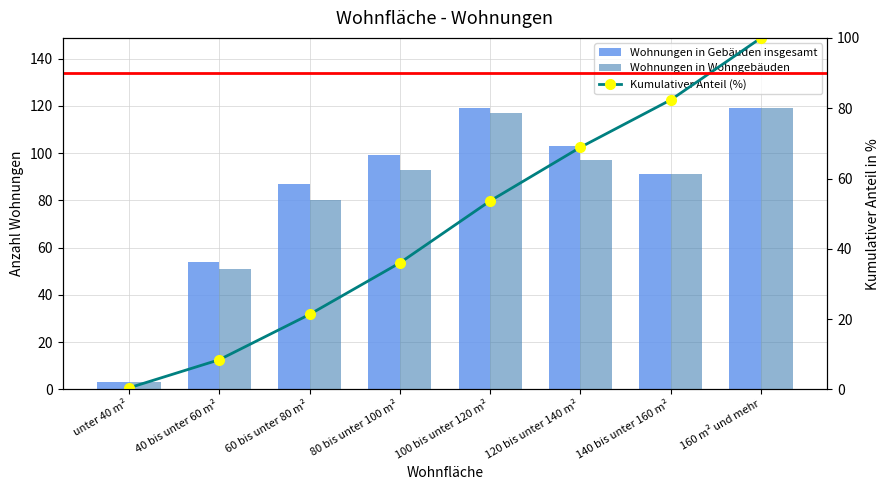

Between 40 bis unter 60 m² and 160 m² und mehr, which series saw the biggest shift?

Kumulativer Anteil (%)